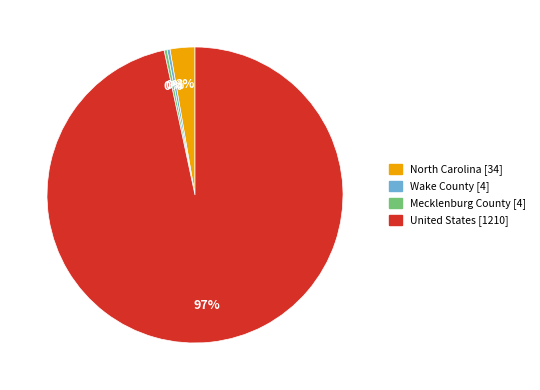

Which slice represents more than half of the pie?

United States [1210]